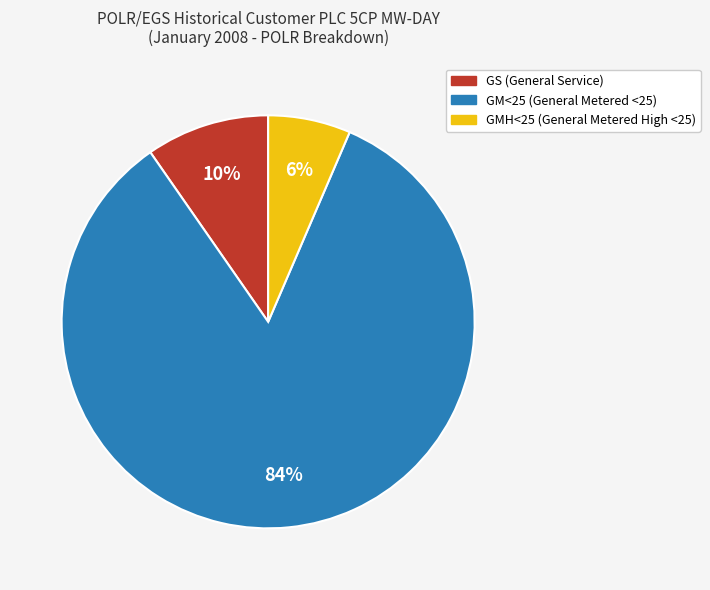

To the nearest percent, what percentage of the pie is GS?

10%